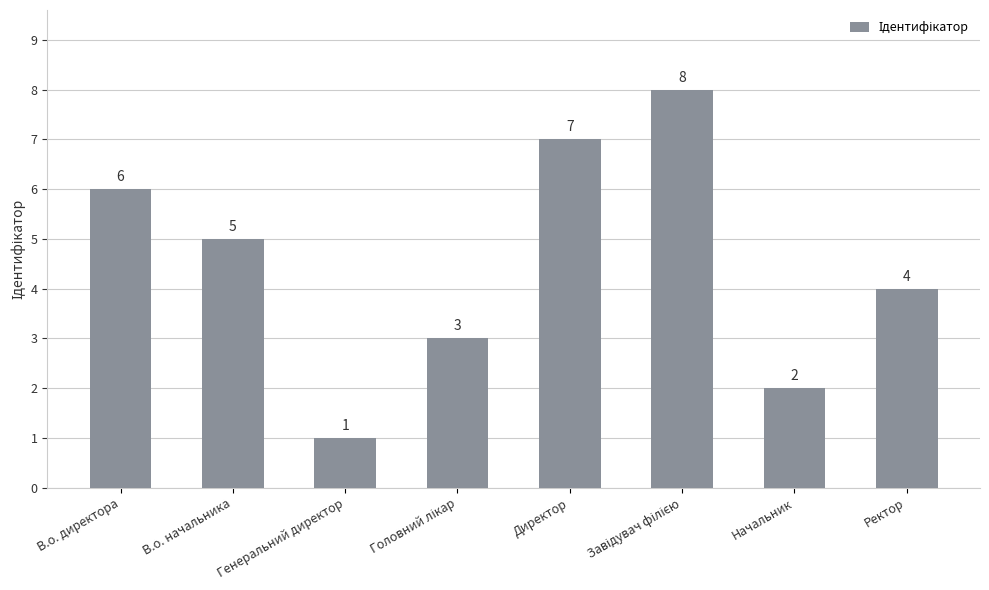

What is the value of the 4th bar from the left?

3